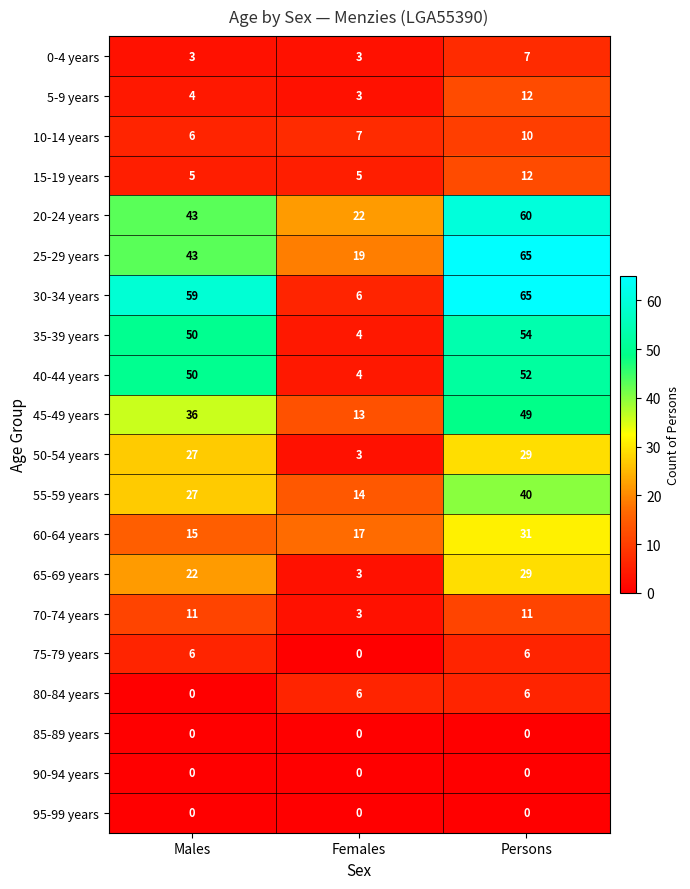

At which category is the sum across all series the highest?

Persons